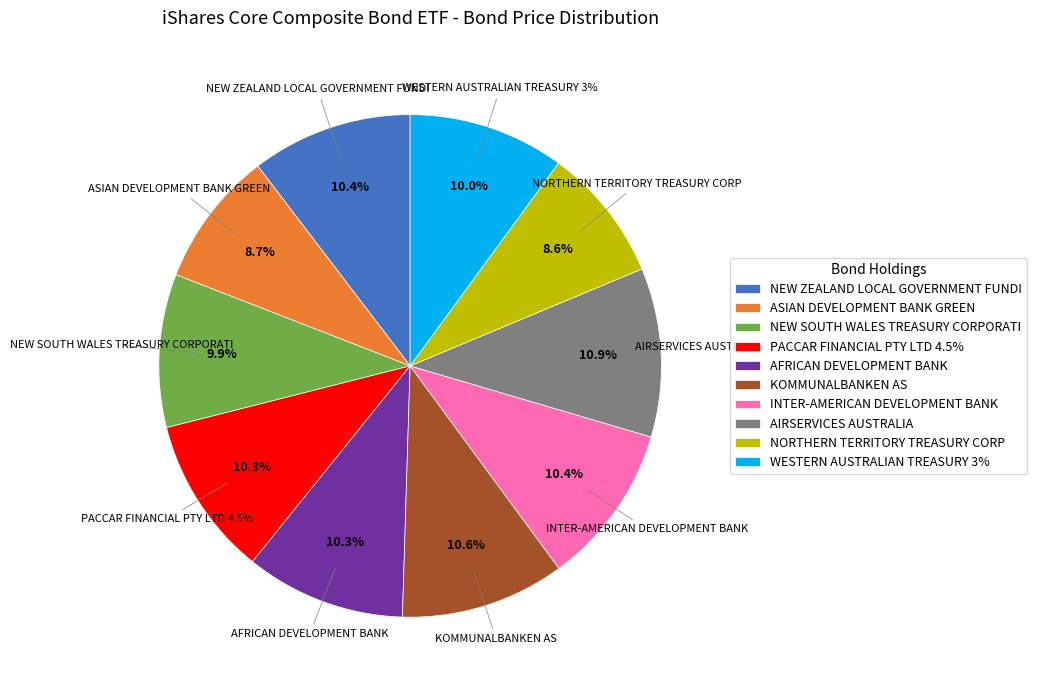

To the nearest percent, what percentage of the pie is NORTHERN TERRITORY TREASURY CORP?

9%